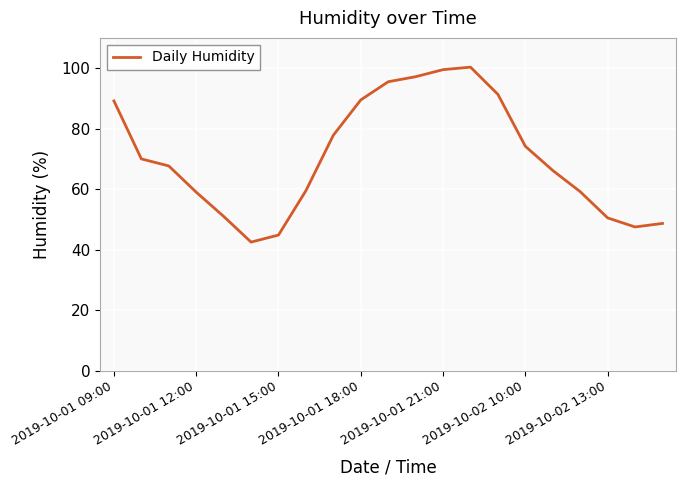

What is the minimum value shown in the chart?

42.5